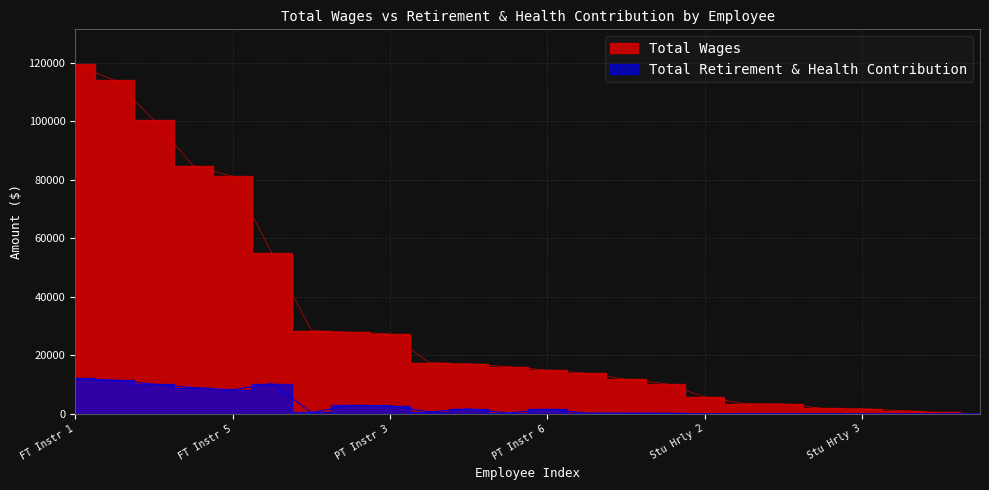

Which series has the largest total across all categories?

Total Wages